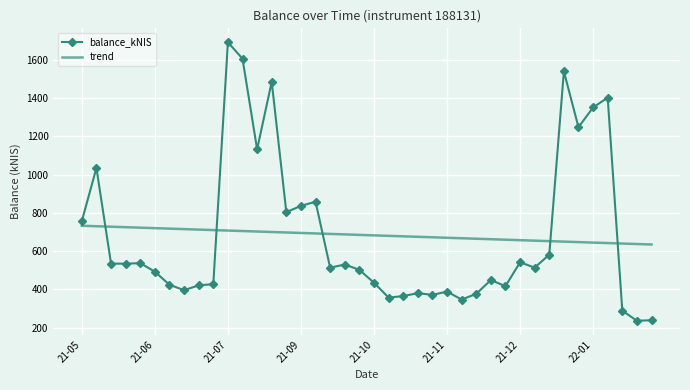

True or false: trend and balance_kNIS cross at least once.

True